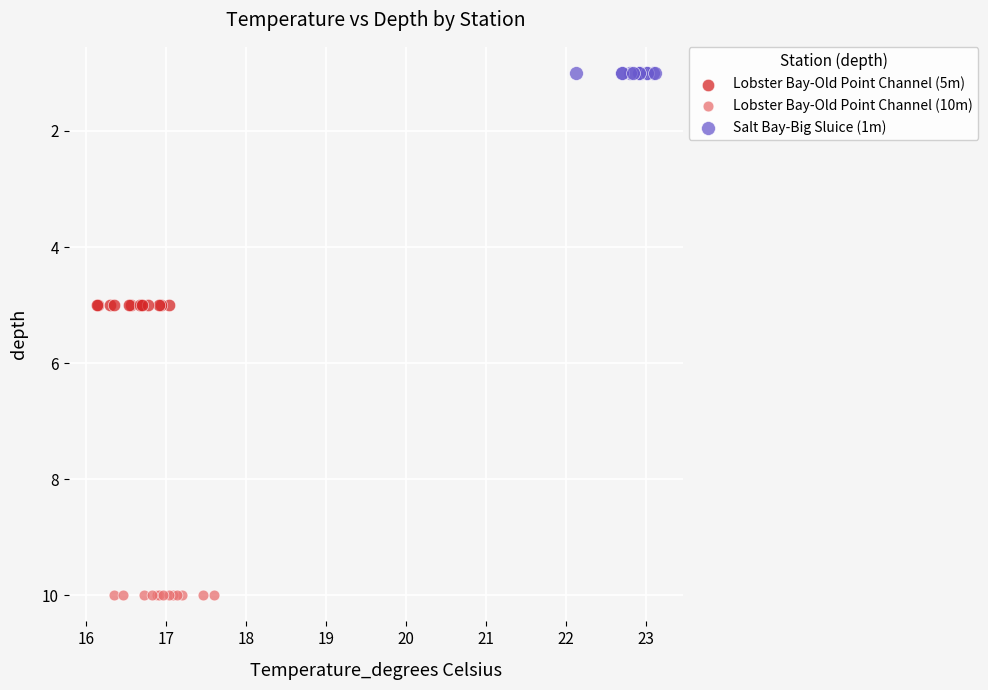

Which series contains the highest Y value?

Lobster Bay-Old Point Channel (10m)